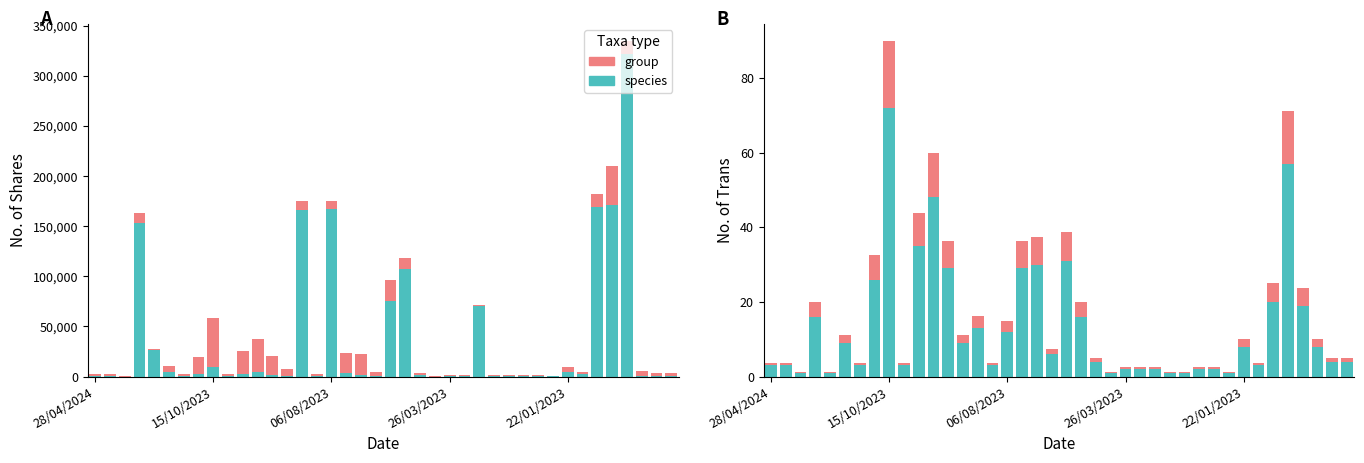

Is it true that group equals 0.1 at 22/01/2023?

False